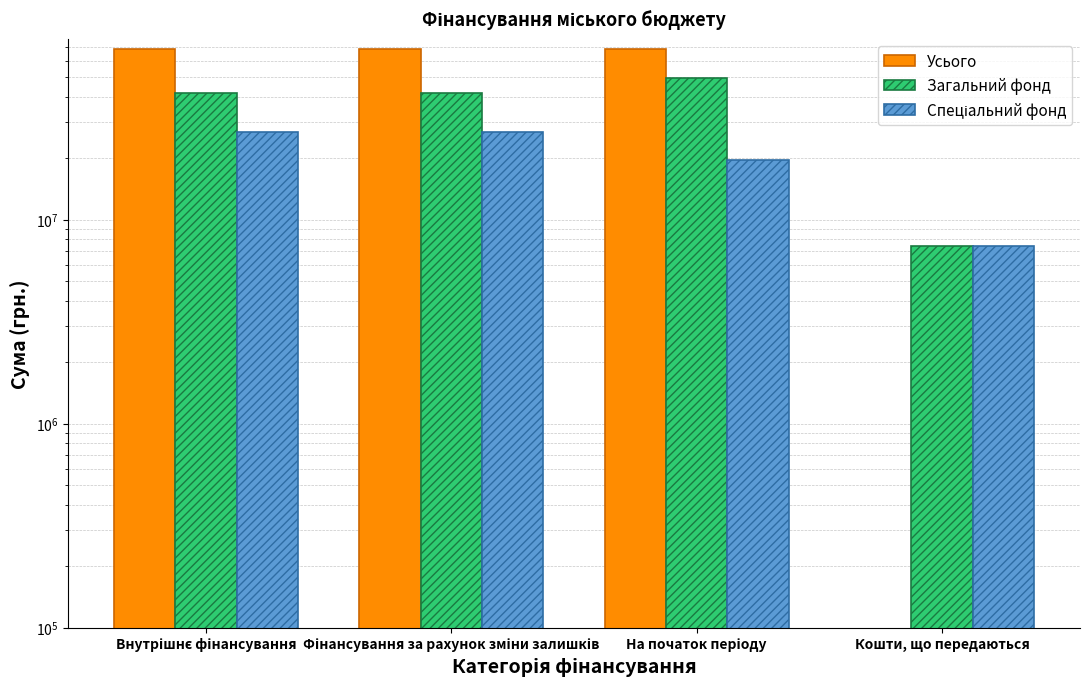

Between Внутрішнє фінансування and Фінансування за рахунок зміни залишків, which is larger?

Внутрішнє фінансування